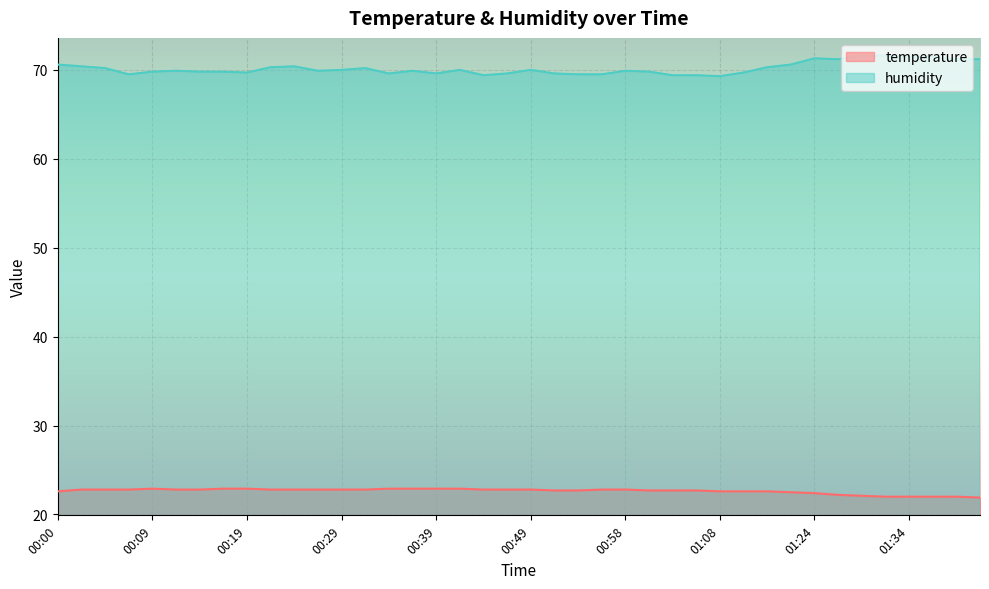

Which series changed the most between 00:00 and 01:24?

humidity